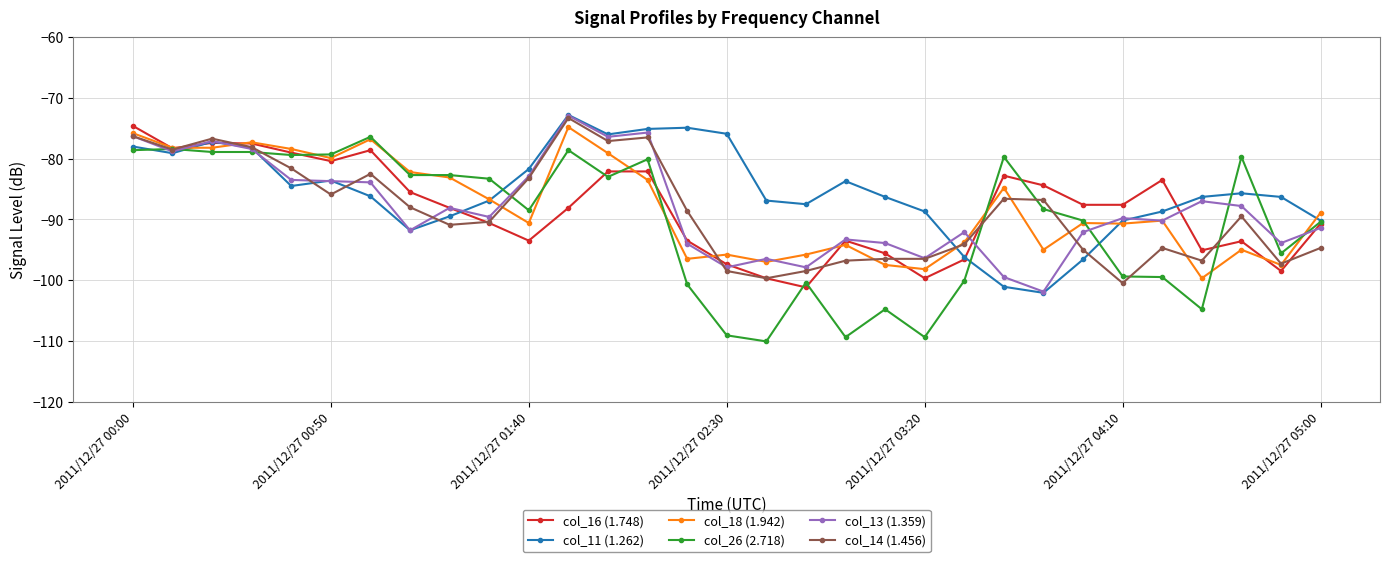

What is the lowest value of the col_13 (1.359) series?

-101.9